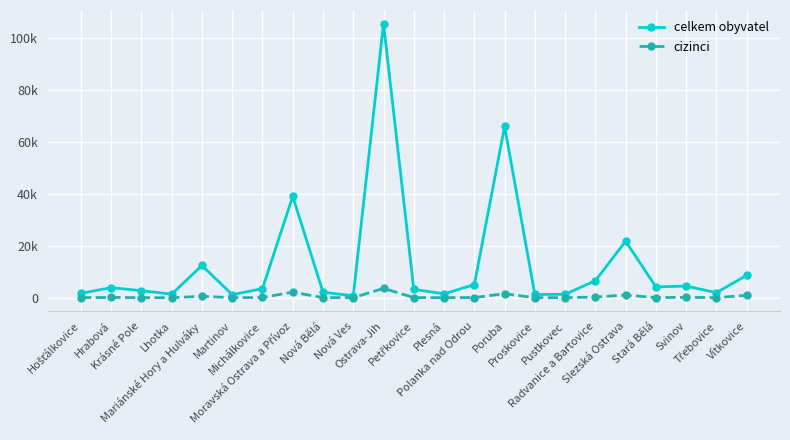

What are all the series names shown in the legend?

celkem obyvatel, cizinci